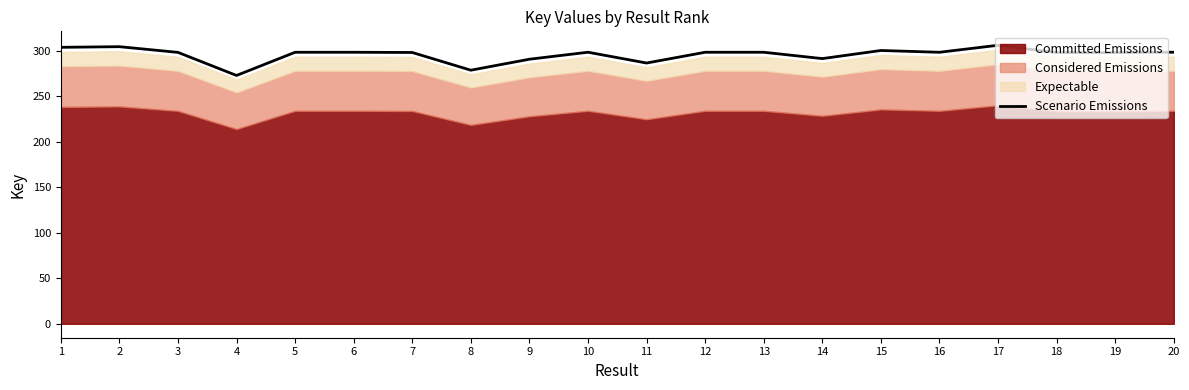

Is it true that the value at 2 is 304.4?

True